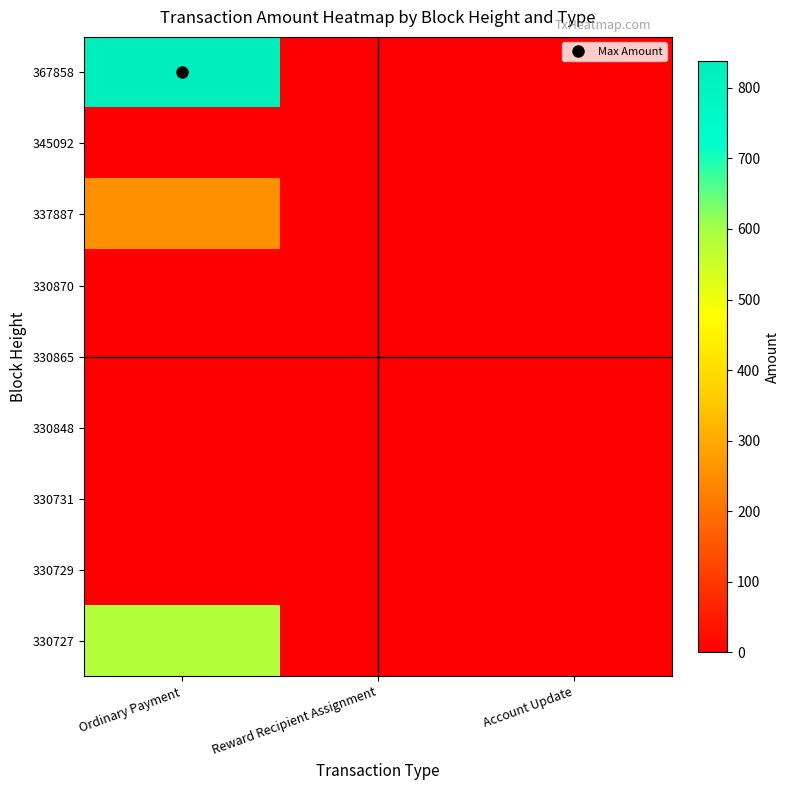

Rank the series by their maximum value, from lowest to highest.

330870, 330865, 330848, 330731, 330729, 345092, 337887, 330727, 367858